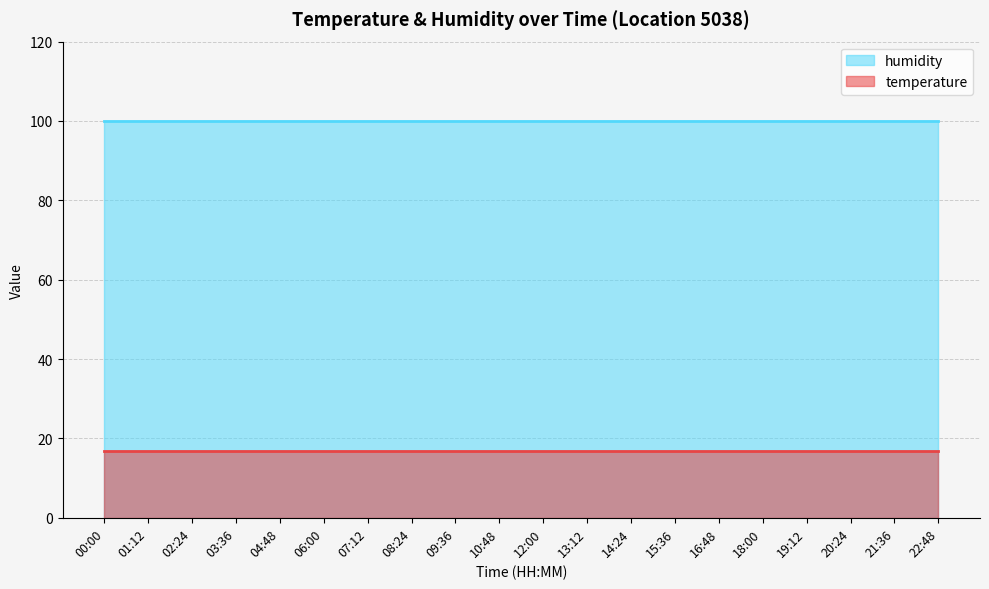

What is the sum of all temperature values?

336.0